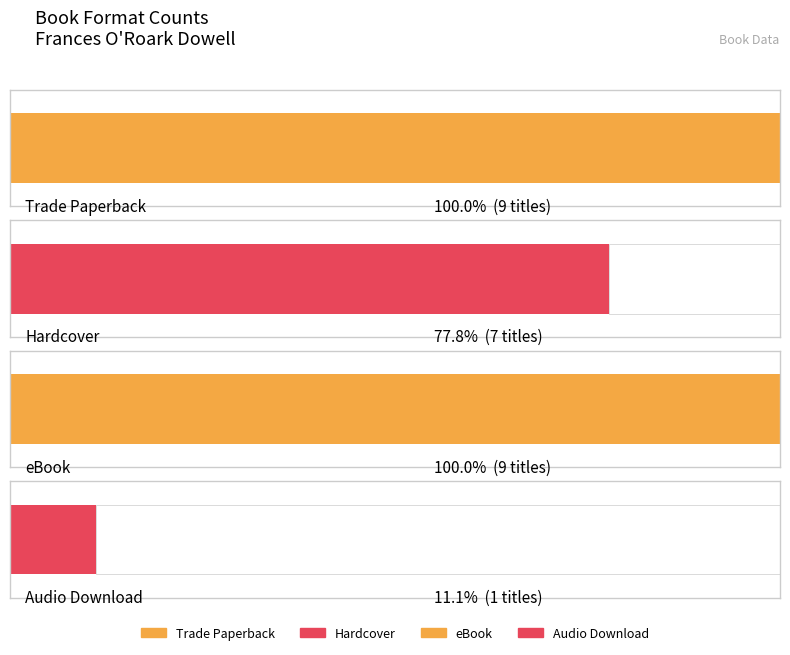

Reading left to right, extract all data points from this chart.

Trade Paperback: Format=9	Count=9
Hardcover: Format=7	Count=7
eBook: Format=9	Count=9
Audio Download: Format=1	Count=1